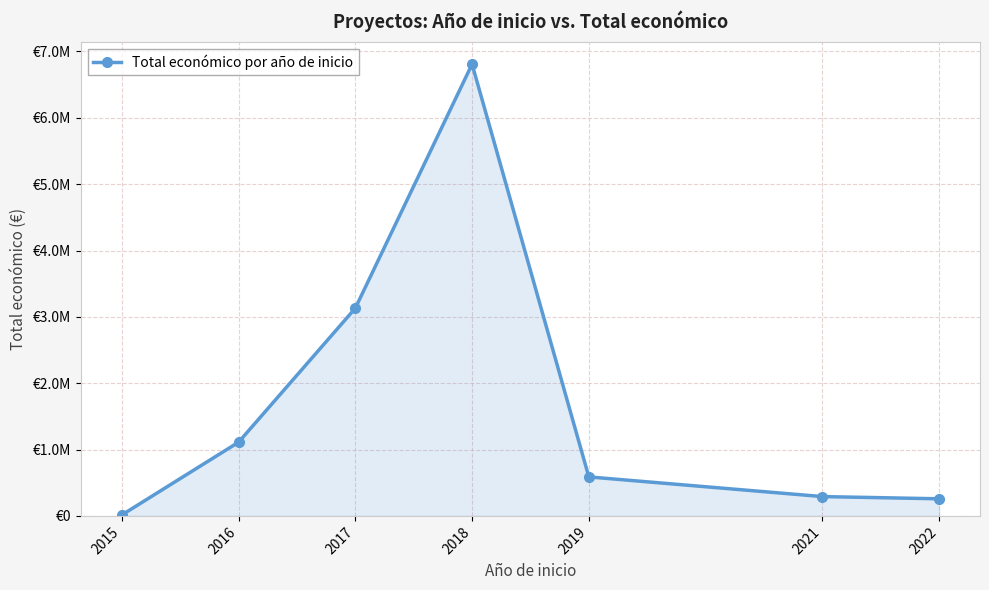

What is the smallest value displayed?

14000